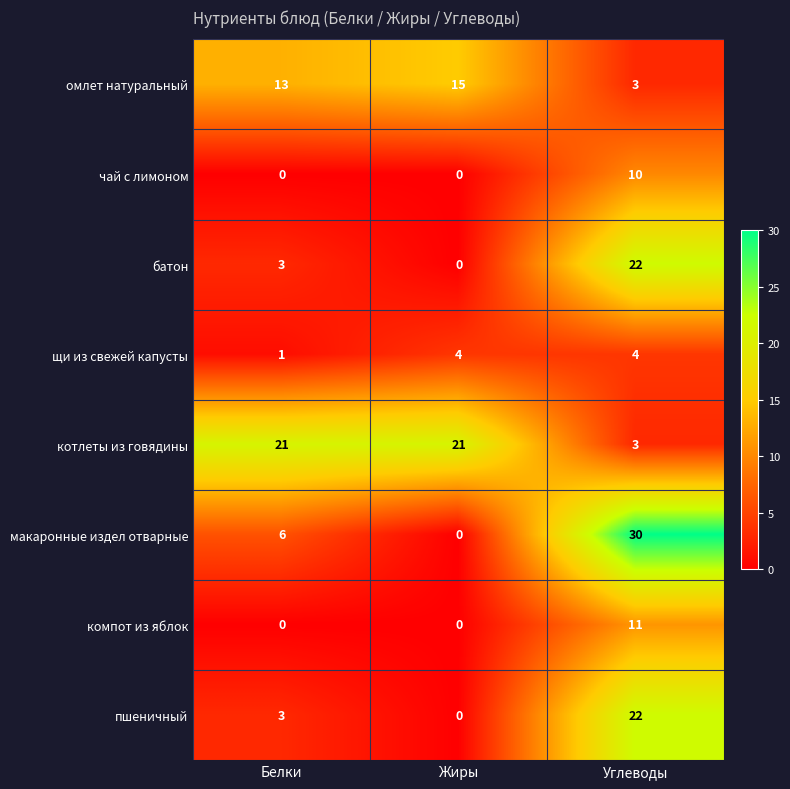

List the labels in order of омлет натуральный value, smallest first.

Углеводы, Белки, Жиры